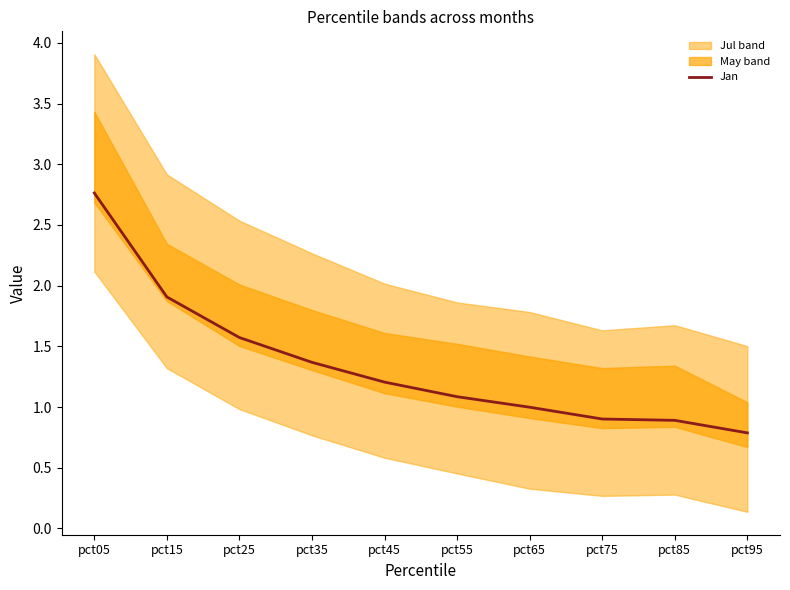

How many values exceed 1?

6